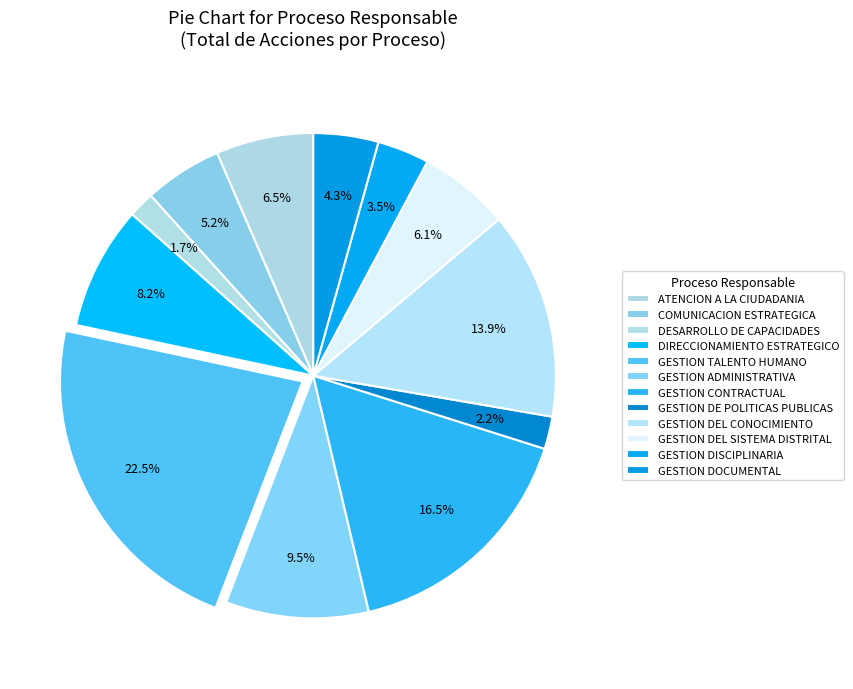

Is the sum of GESTION DISCIPLINARIA and GESTION TALENTO HUMANO greater than half?

No